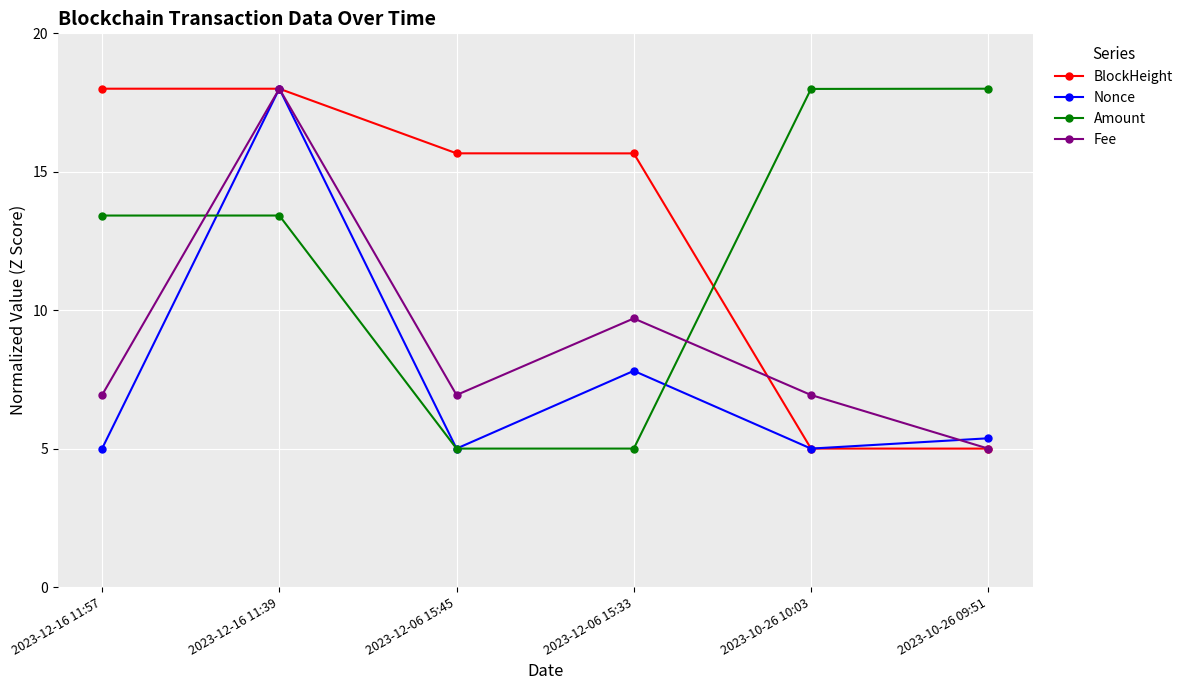

What is the highest value of the Amount series?

18.0